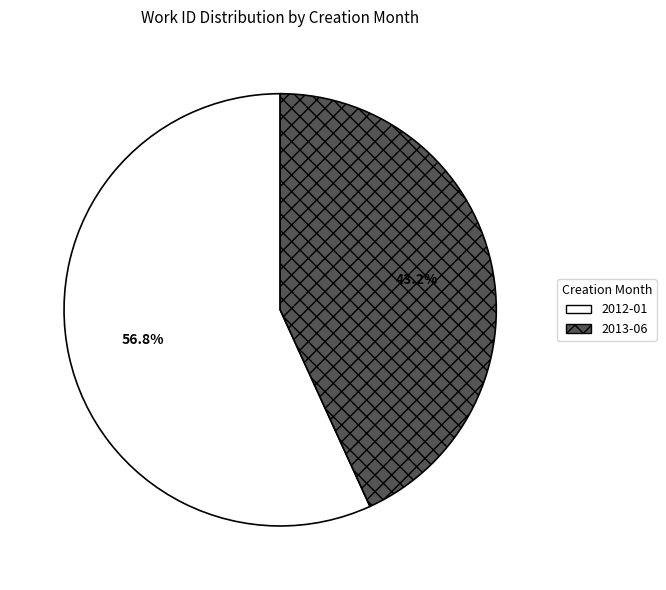

Which category has the smallest portion of the pie?

2013-06